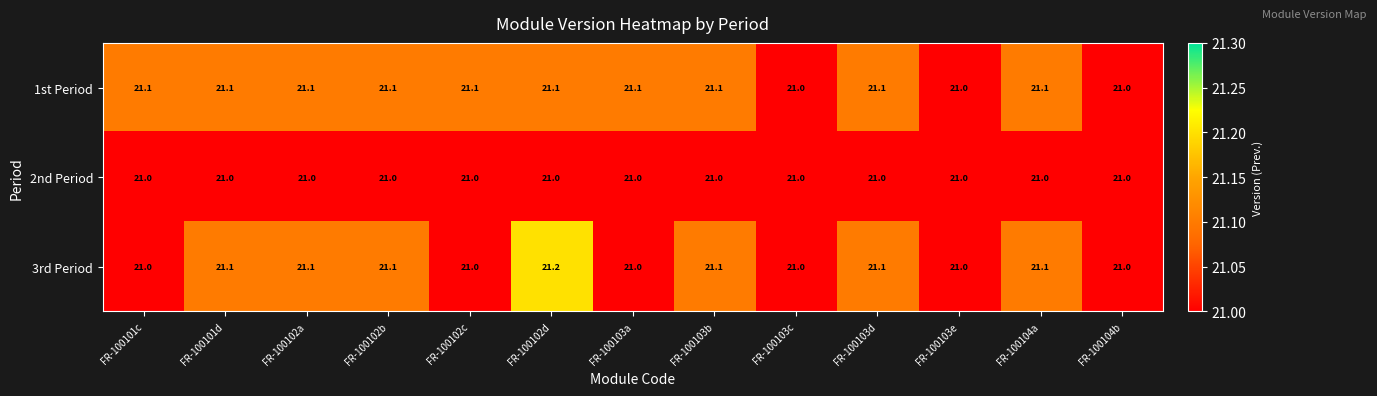

At which category is the sum across all series the highest?

FR-100102d